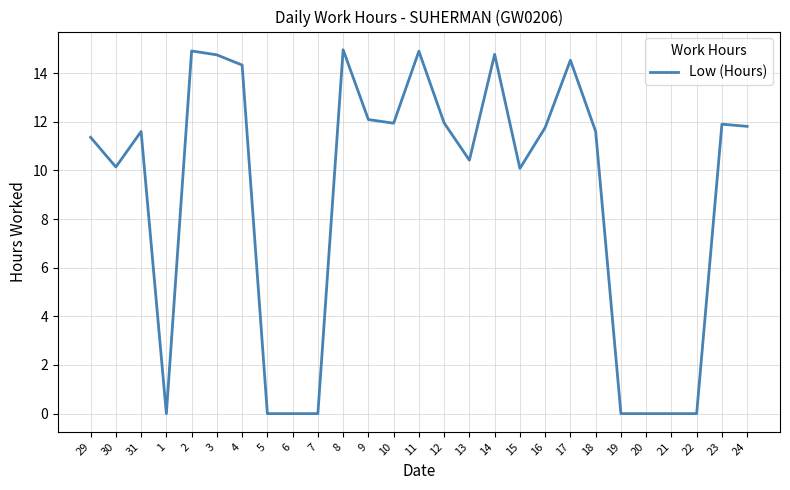

Where is the first local minimum?

30